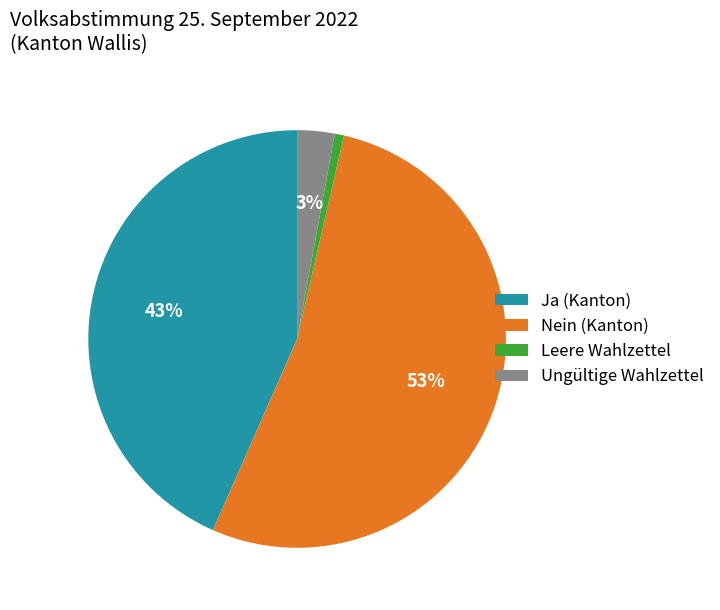

True or false: Ungültige Wahlzettel accounts for 3% of the total.

True